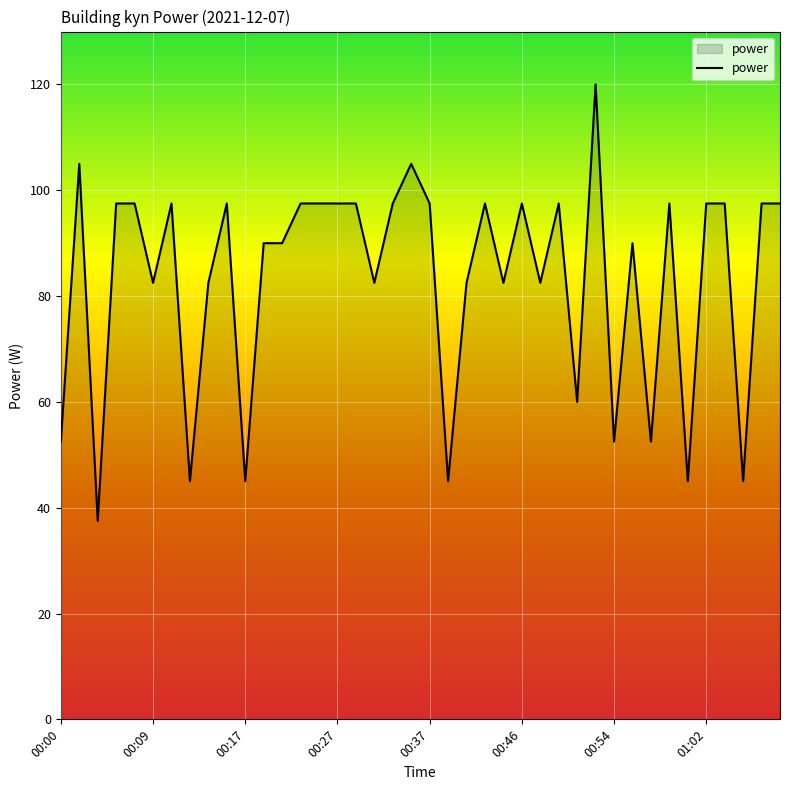

What is the greatest value displayed?

120.0